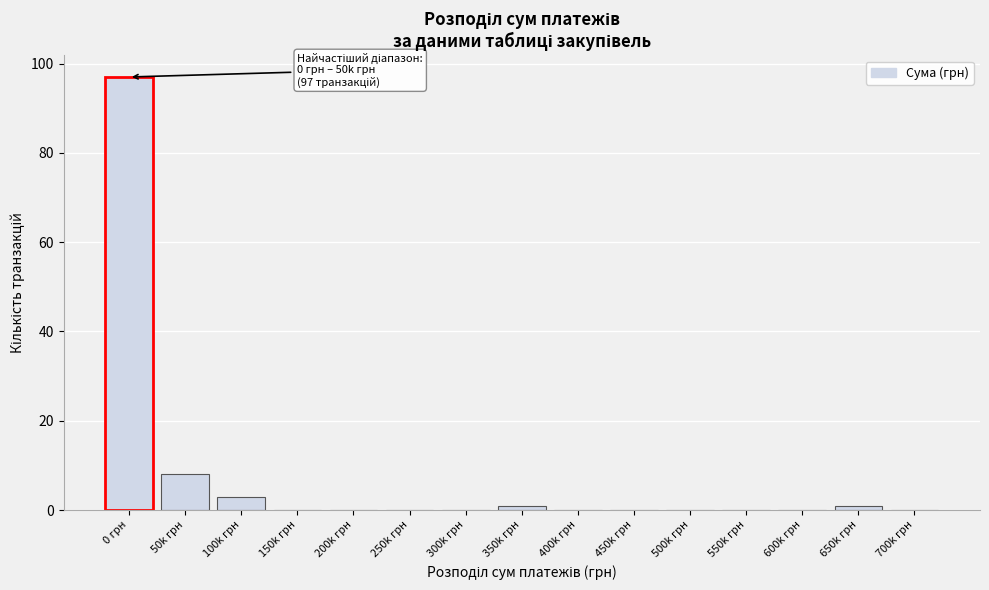

Reading right to left, what are all the values shown in this chart?

700k грн=0	650k грн=1	600k грн=0	550k грн=0	500k грн=0	450k грн=0	400k грн=0	350k грн=1	300k грн=0	250k грн=0	200k грн=0	150k грн=0	100k грн=3	50k грн=8	0 грн=97